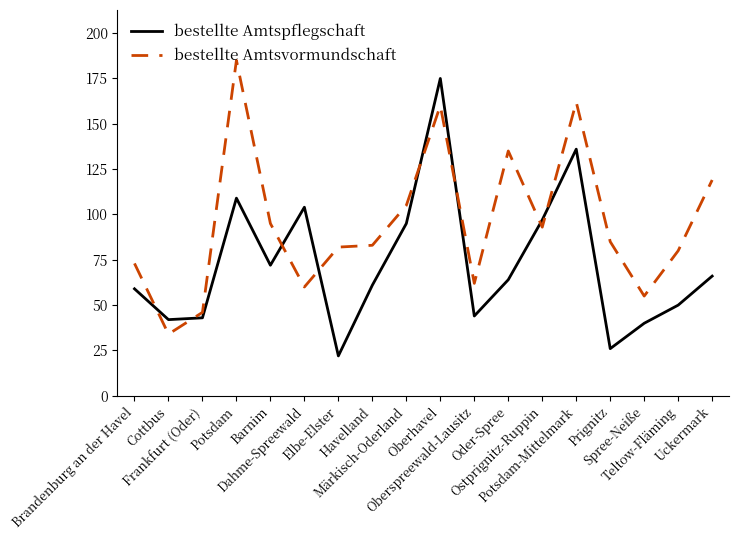

Between which two adjacent categories do bestellte Amtspflegschaft and bestellte Amtsvormundschaft first intersect?

Brandenburg an der Havel and Cottbus